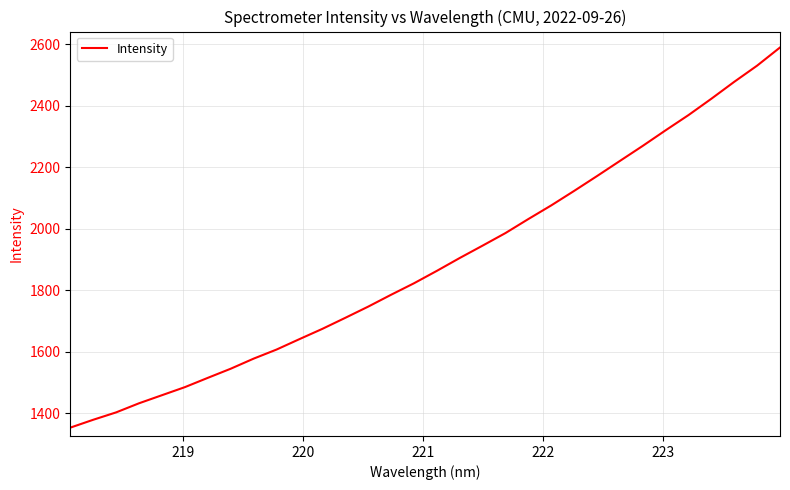

What is the smallest value displayed?

1353.9